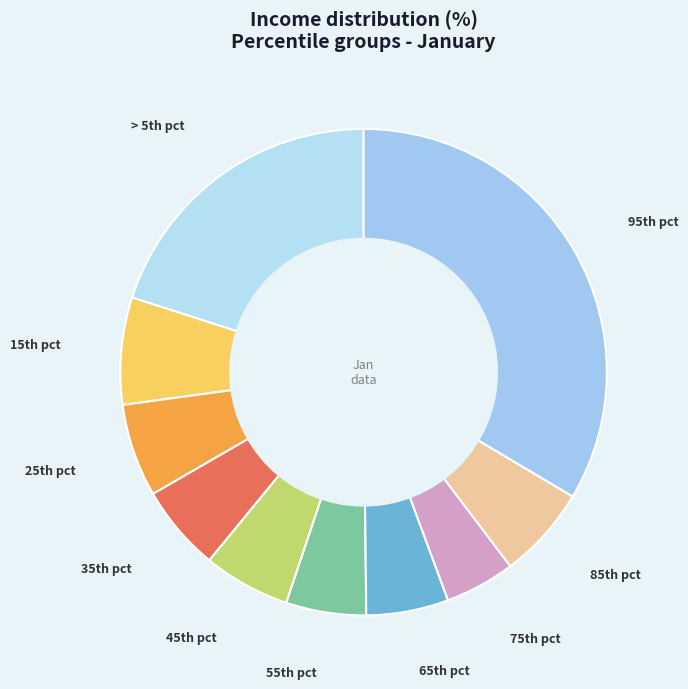

Count the number of slices in the pie.

10